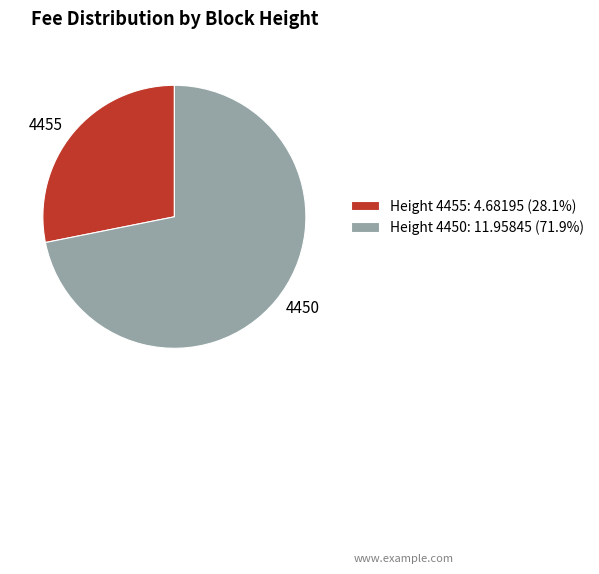

Does any single category account for the majority?

Yes